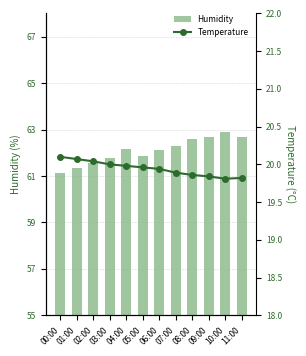

Rank the categories by Temperature (°C) value from lowest to highest.

10:00, 11:00, 09:00, 08:00, 07:00, 06:00, 05:00, 04:00, 03:00, 02:00, 01:00, 00:00